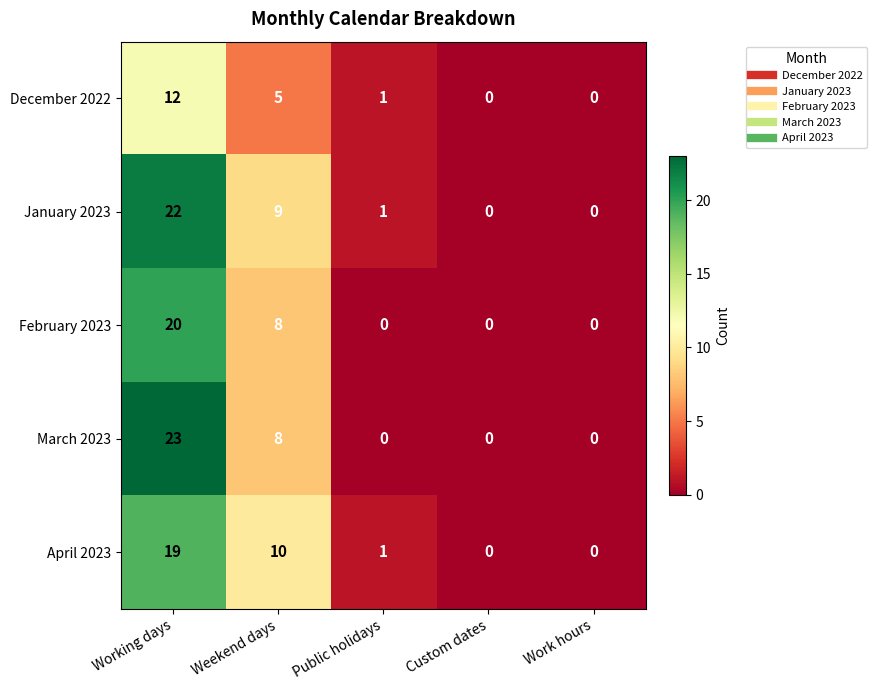

Reading right to left, extract all data points from this chart.

December 2022: 0	0	1	5	12
January 2023: 0	0	1	9	22
February 2023: 0	0	0	8	20
March 2023: 0	0	0	8	23
April 2023: 0	0	1	10	19